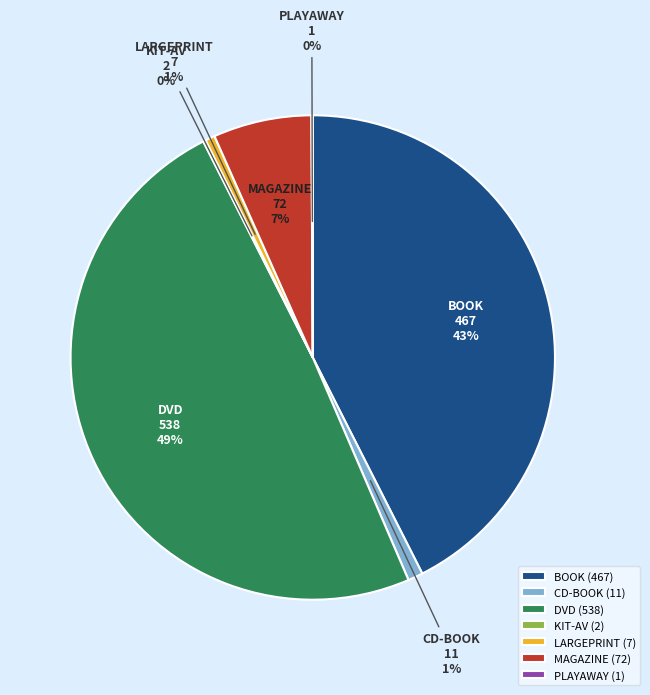

Is it true that CD-BOOK is 1% of the pie?

True